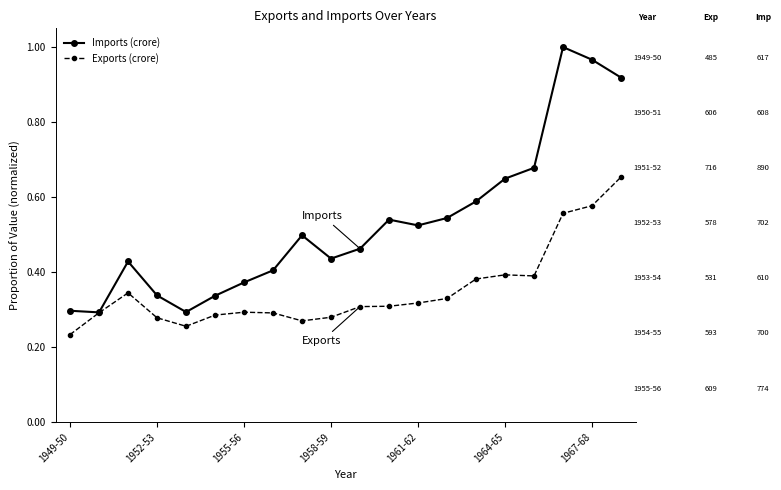

True or false: Imports (crore) has more than 0 points higher than both neighbors.

True